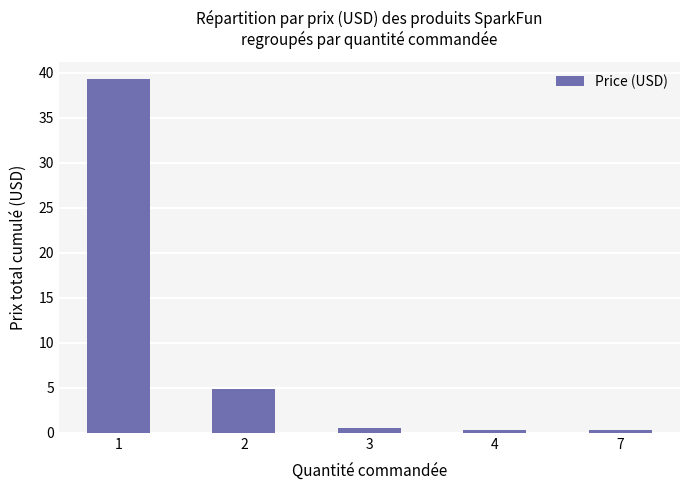

What is the greatest value displayed?

39.3